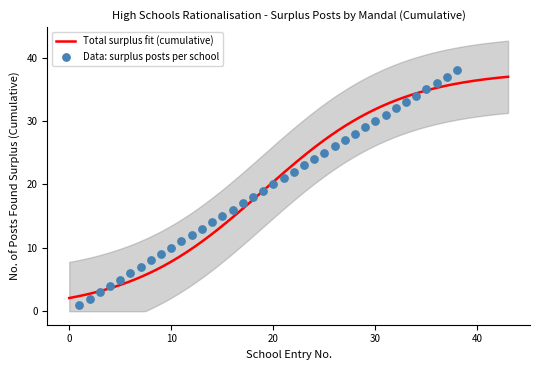

What is the ratio of the value at 9 to the value at 19?

0.5